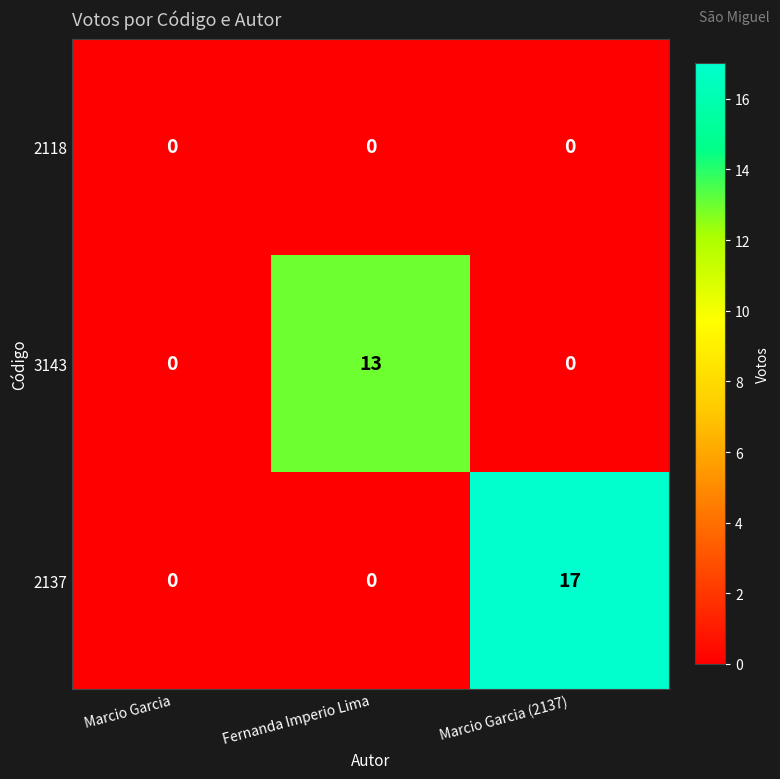

What is the difference between the highest and lowest values at Marcio Garcia (2137)?

17